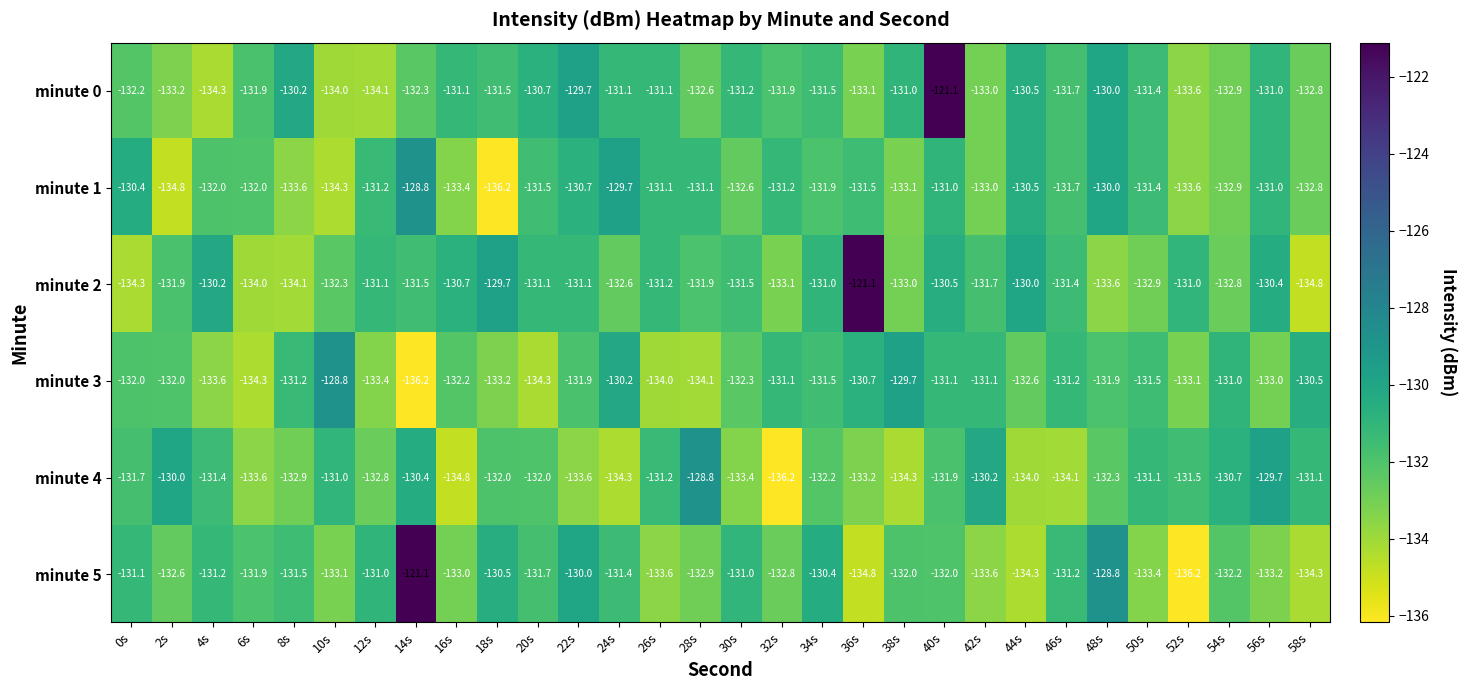

Count the number of categories in the chart.

30